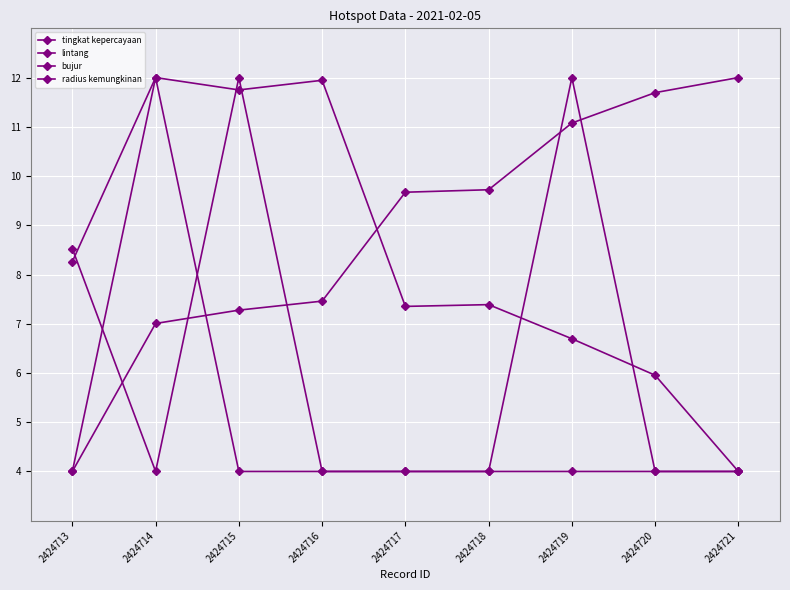

How many categories are shown in the chart?

9